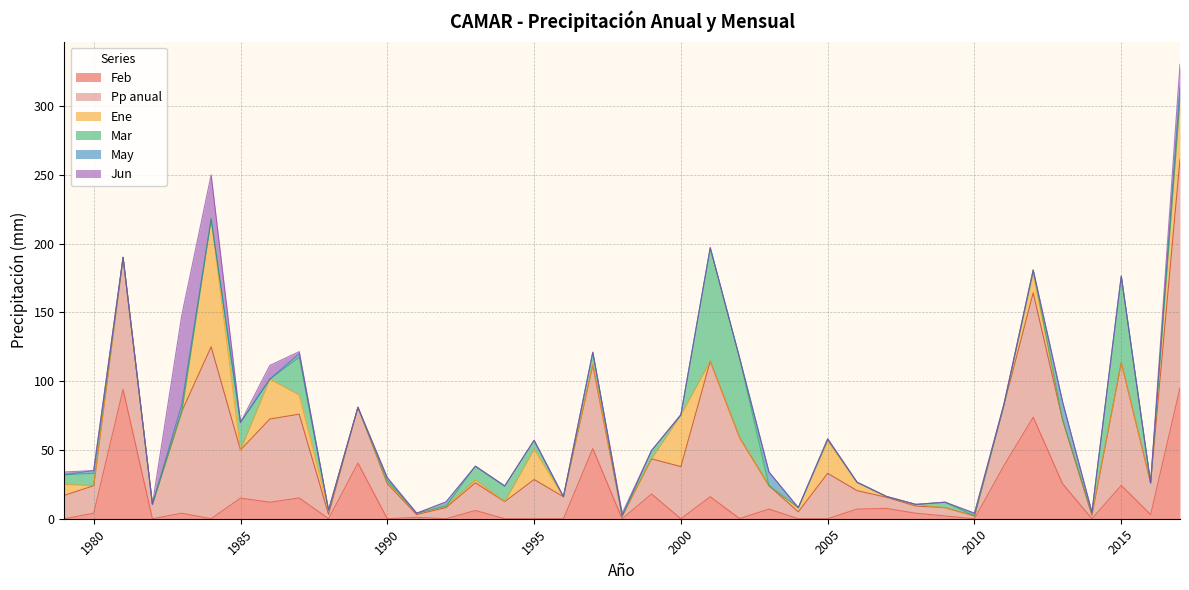

At 2013, list the series in order from smallest to largest.

Ene, Mar, Jun, May, Feb, Pp anual